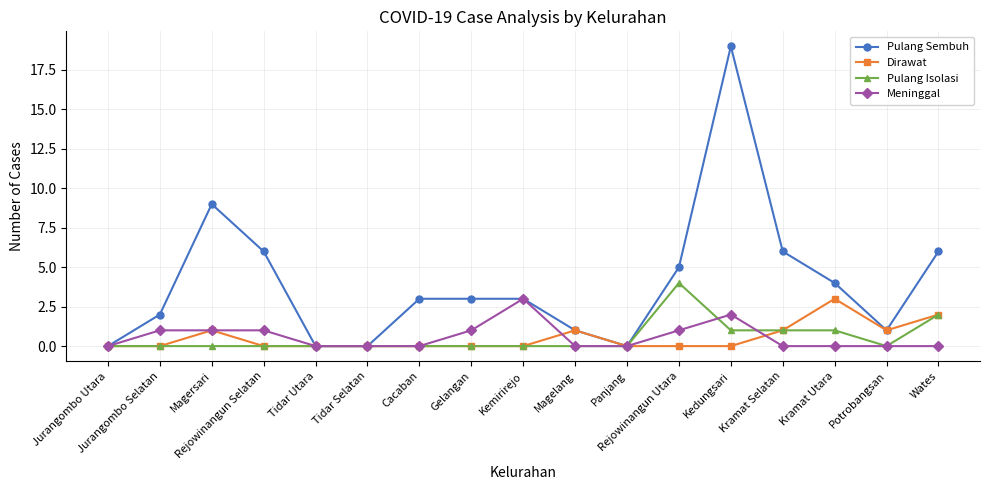

True or false: Meninggal has more than 1 points higher than both neighbors.

True